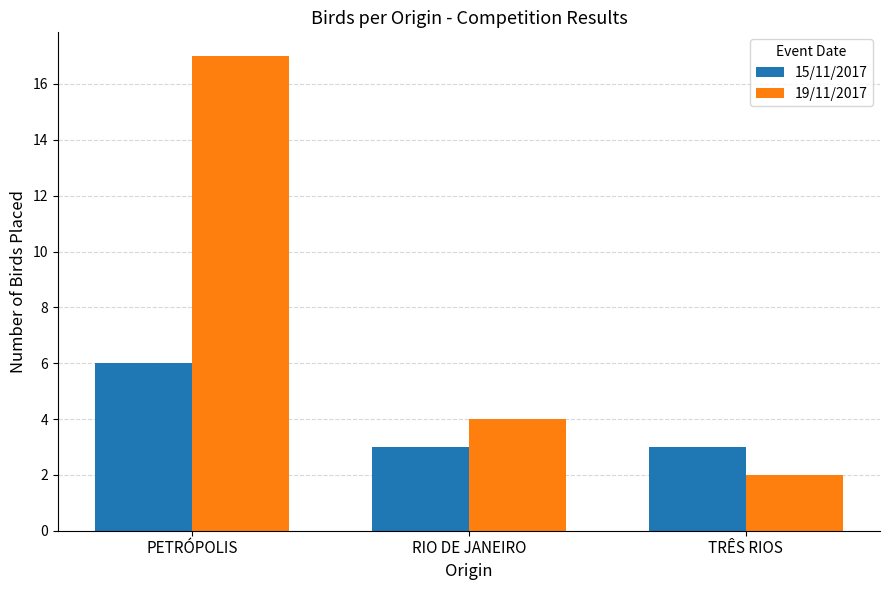

Which label corresponds to the smallest value in the chart?

TRÊS RIOS